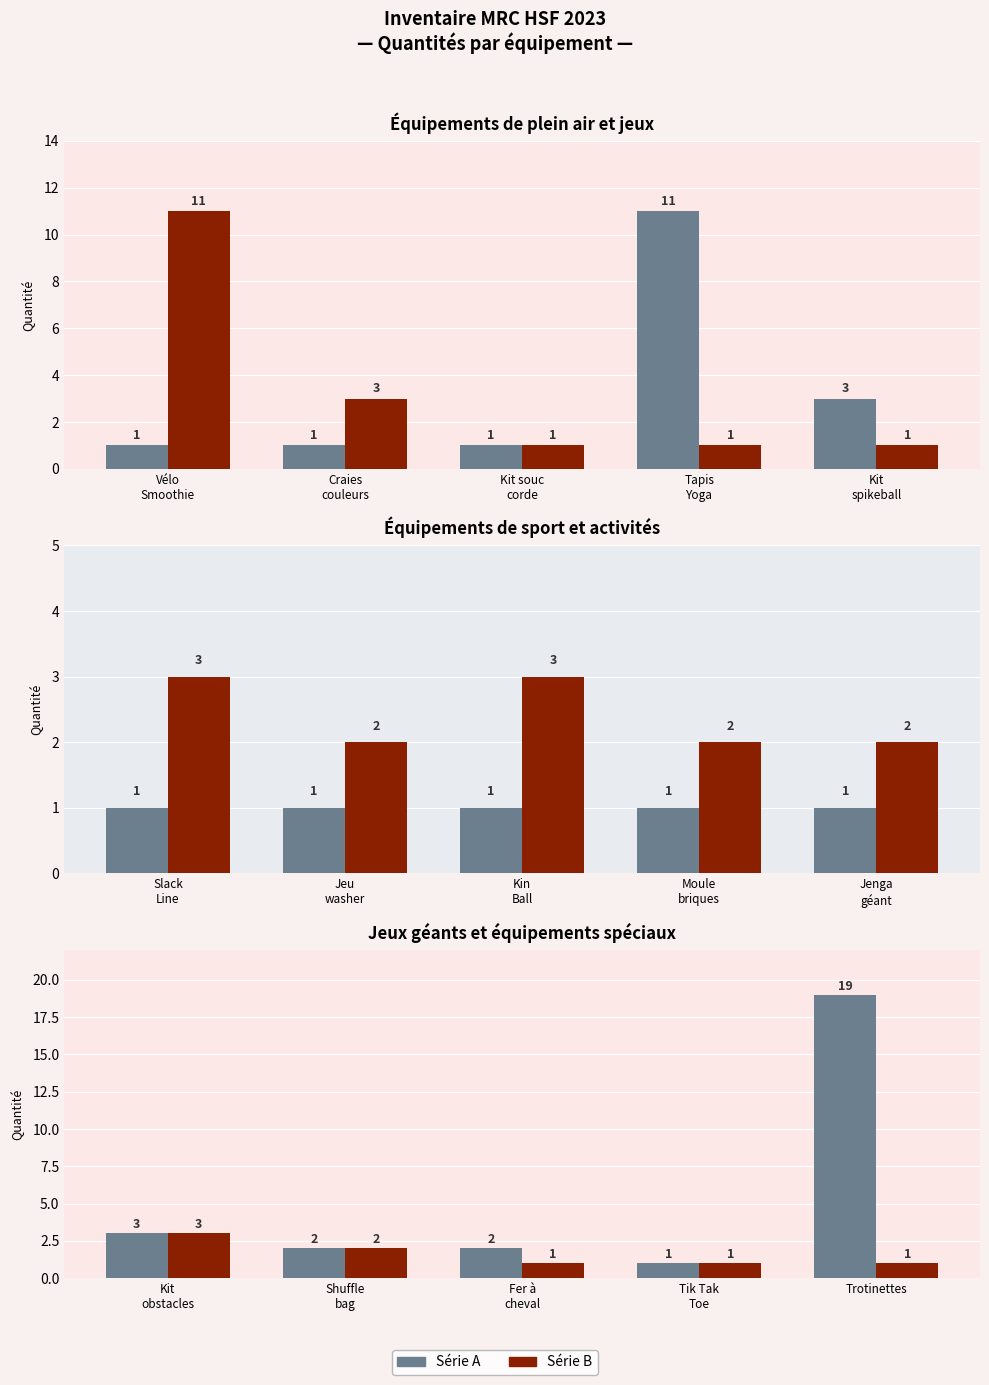

Which series changed the most between Fer à cheval and Trotinettes?

Série A